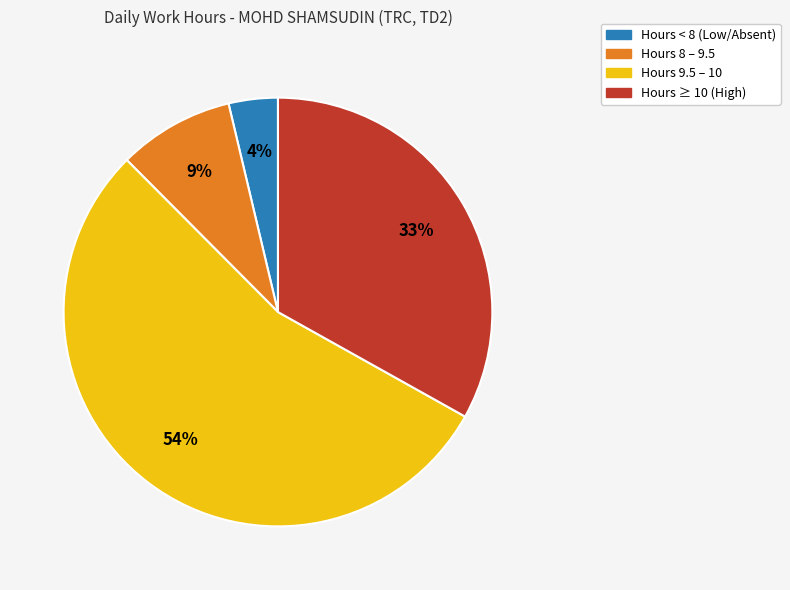

To the nearest percent, what portion does Hours ≥ 10 (High) represent?

33%